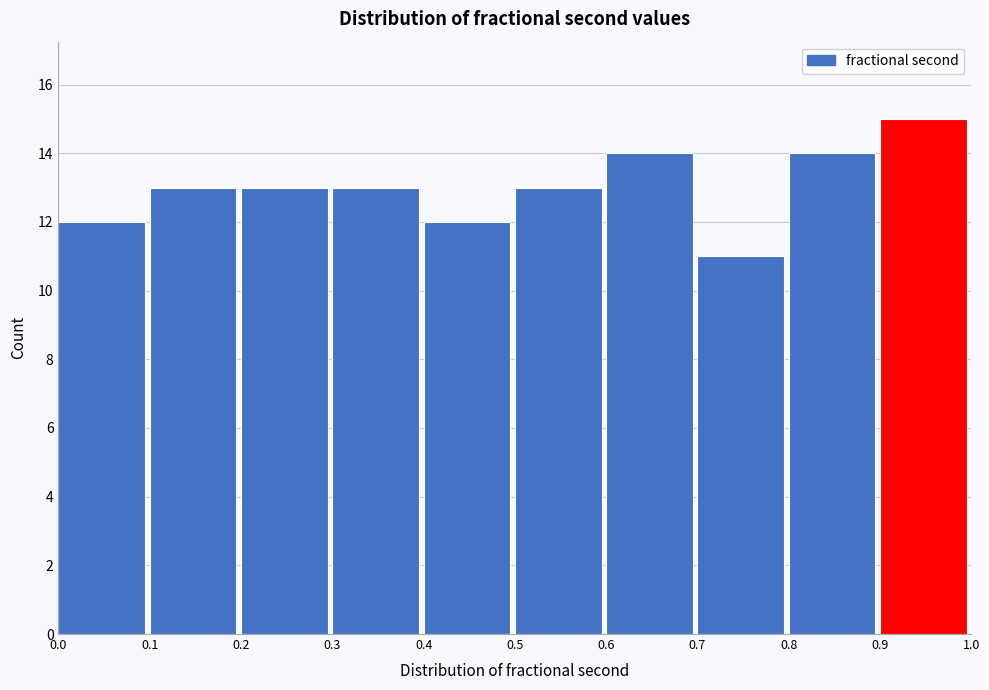

Reading right to left, extract all data points from this chart.

0.9=15	0.8=14	0.7=11	0.6=14	0.5=13	0.4=12	0.3=13	0.2=13	0.1=13	0.0=12